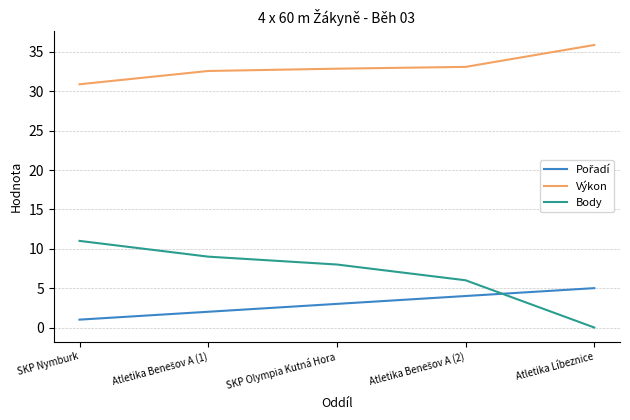

How many lines are shown in the chart?

3